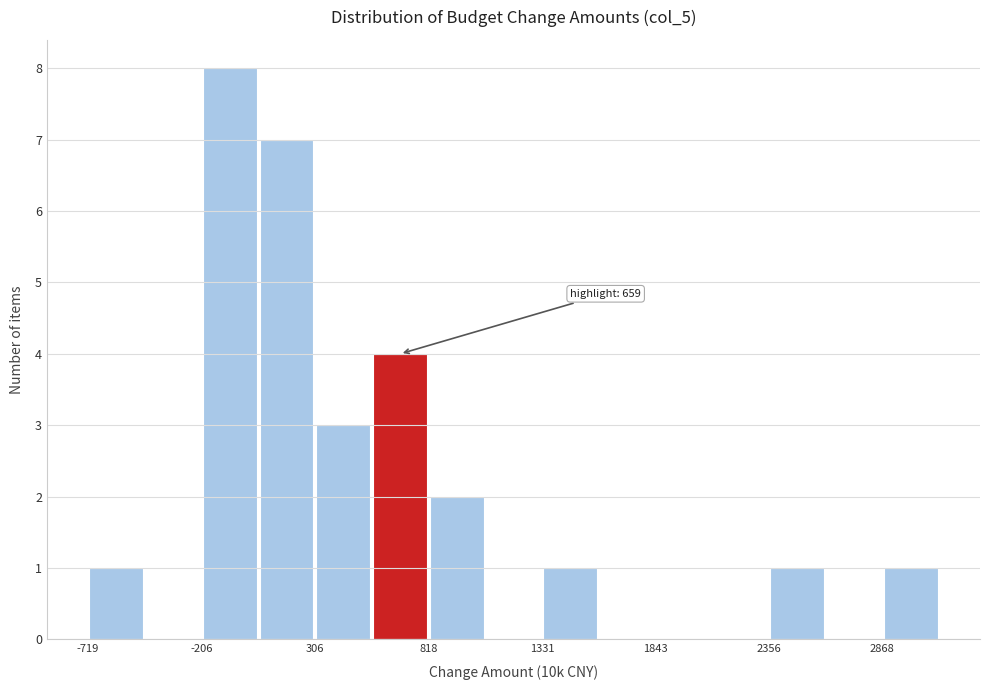

Read against the x-axis, roughly where is the centre of the tallest bar?

-100